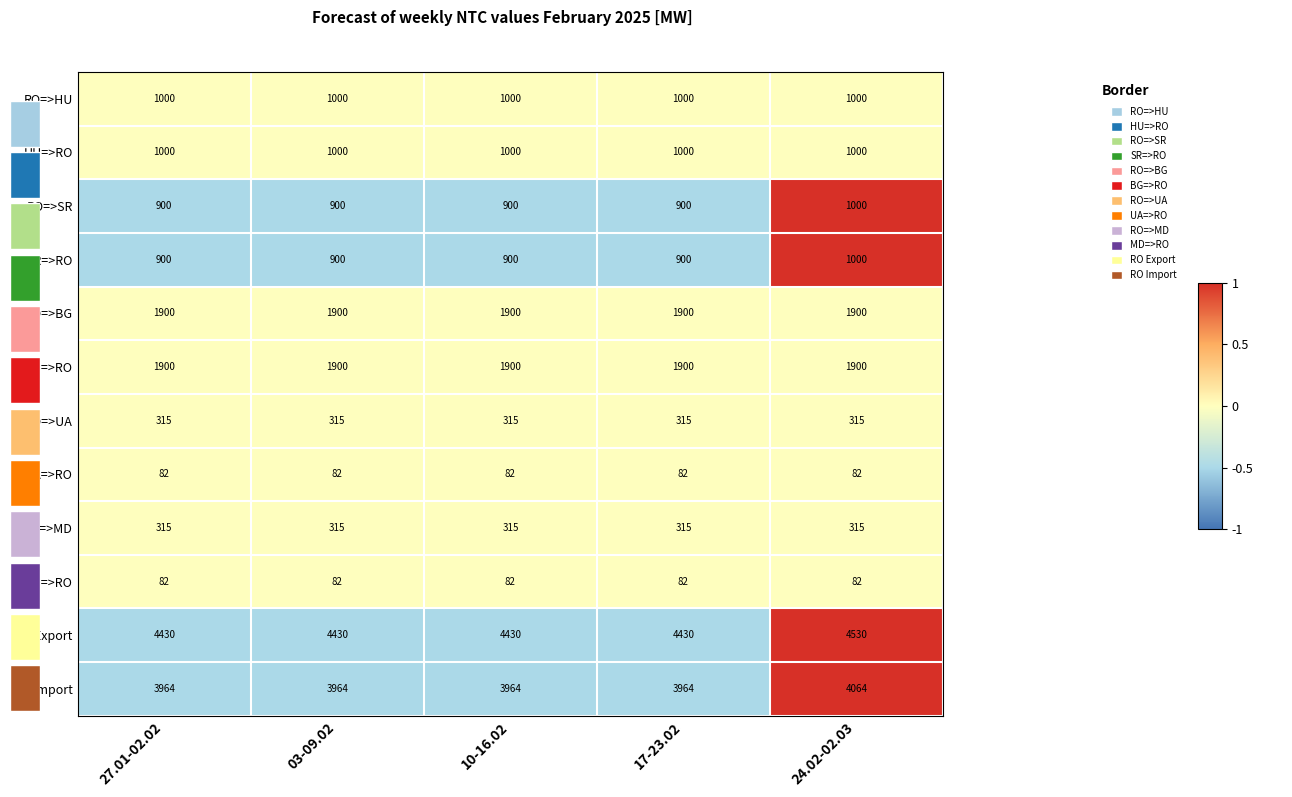

Which series has the largest total across all categories?

RO Export